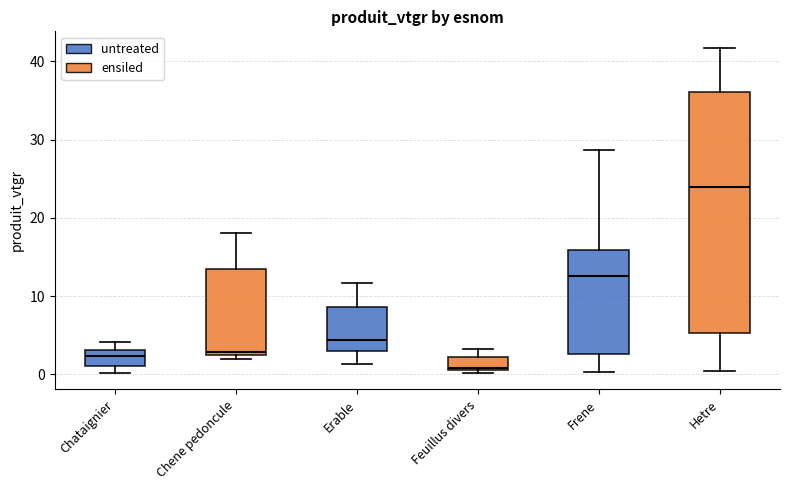

Which box is the tallest, from its lower edge to its upper edge?

Hetre